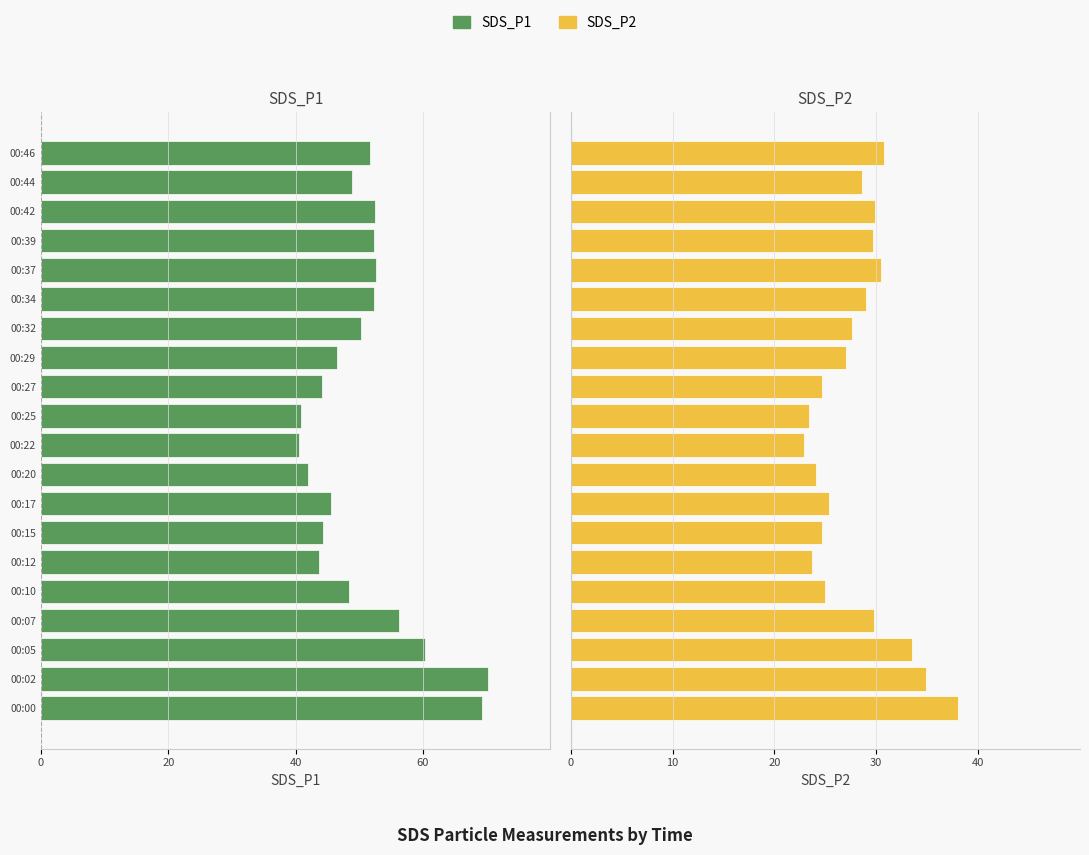

Does the chart contain any negative values?

Yes